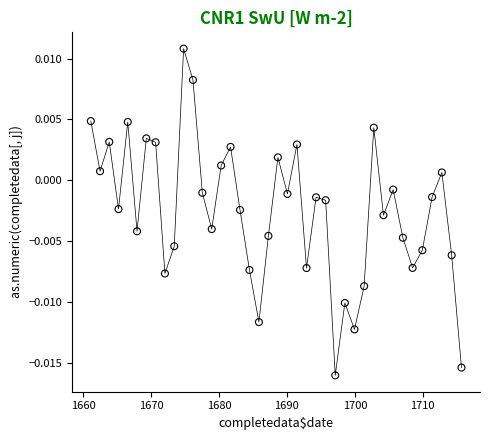

What is the range of X values (max minus min)?

54.6